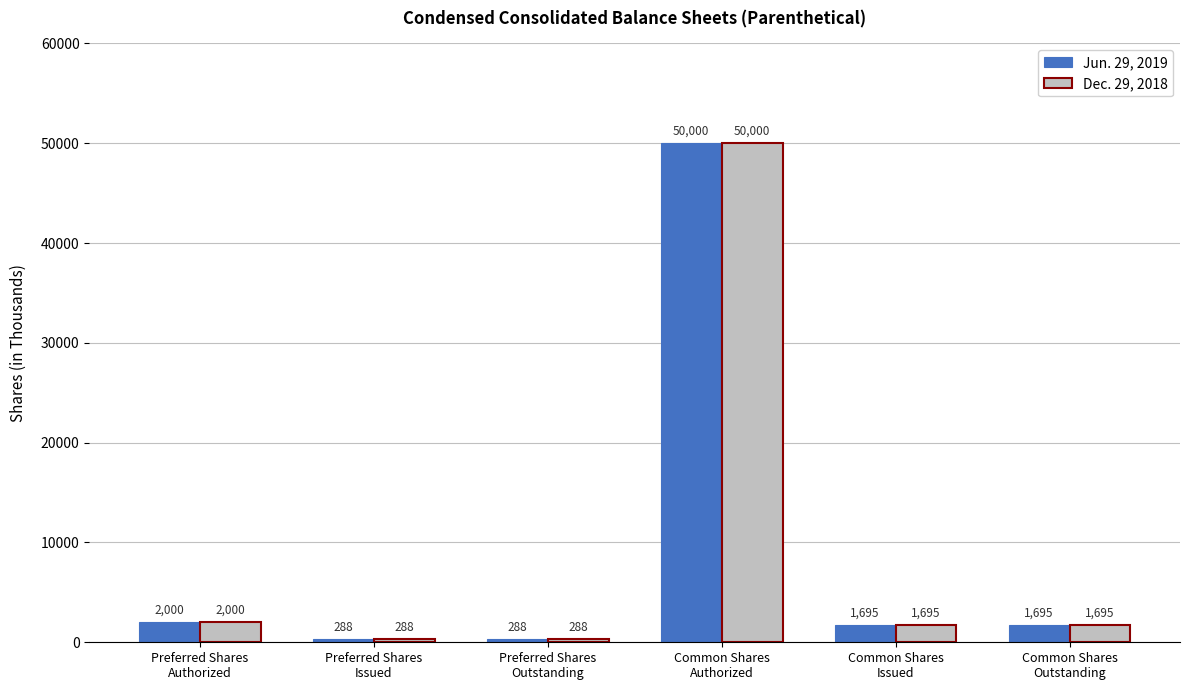

Which category has the highest value in the Jun. 29, 2019 series?

Common Shares
Authorized